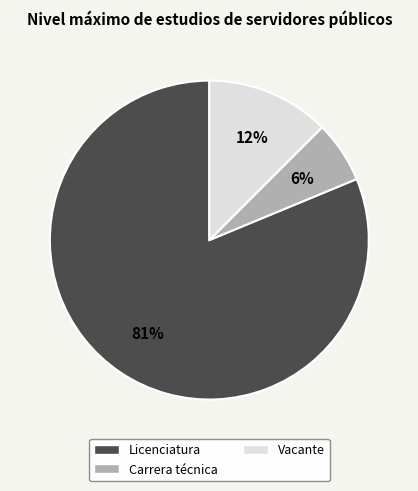

What is the majority slice?

Licenciatura